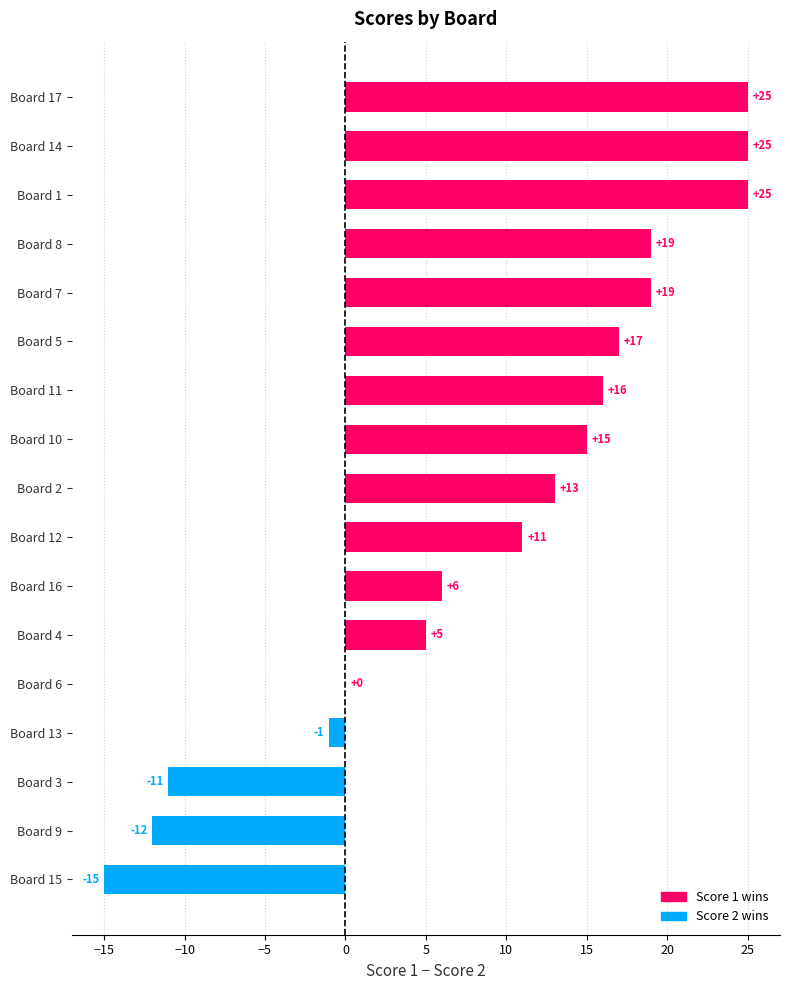

What value does the data have at Board 11, to the nearest 5?

15